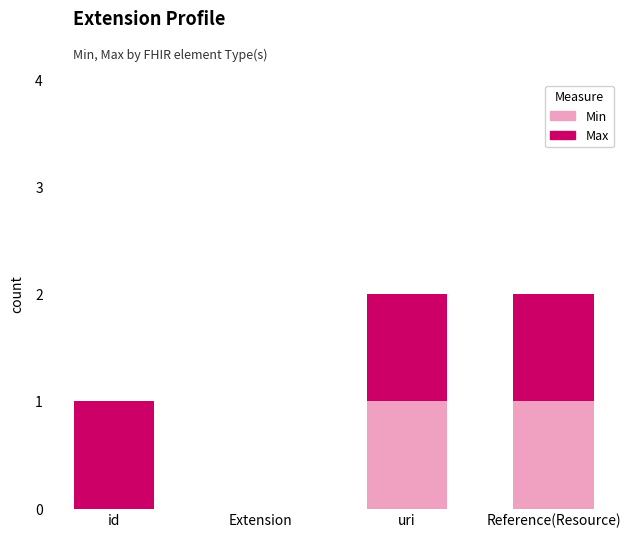

True or false: Min has a value of 1 at Reference(Resource).

True